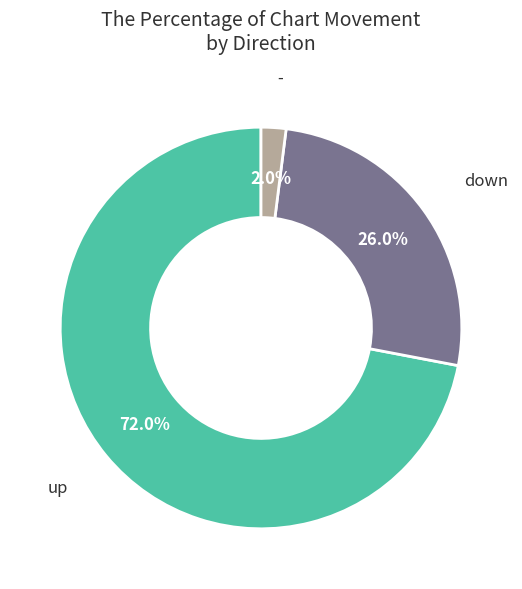

Count the number of slices in the pie.

3